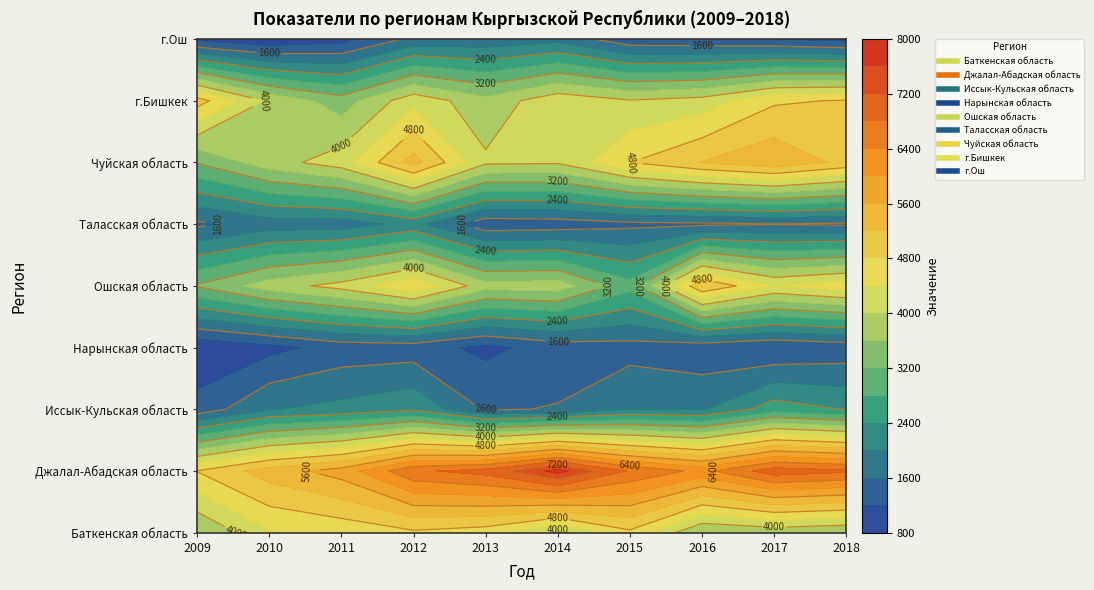

Which series has the largest total across all categories?

Джалал-Абадская область